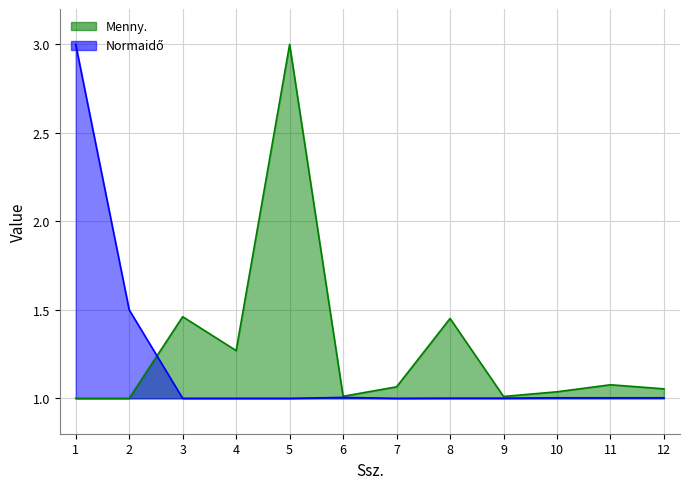

Is the value of Normaidő at 3 greater than the value of Menny. at 3?

No